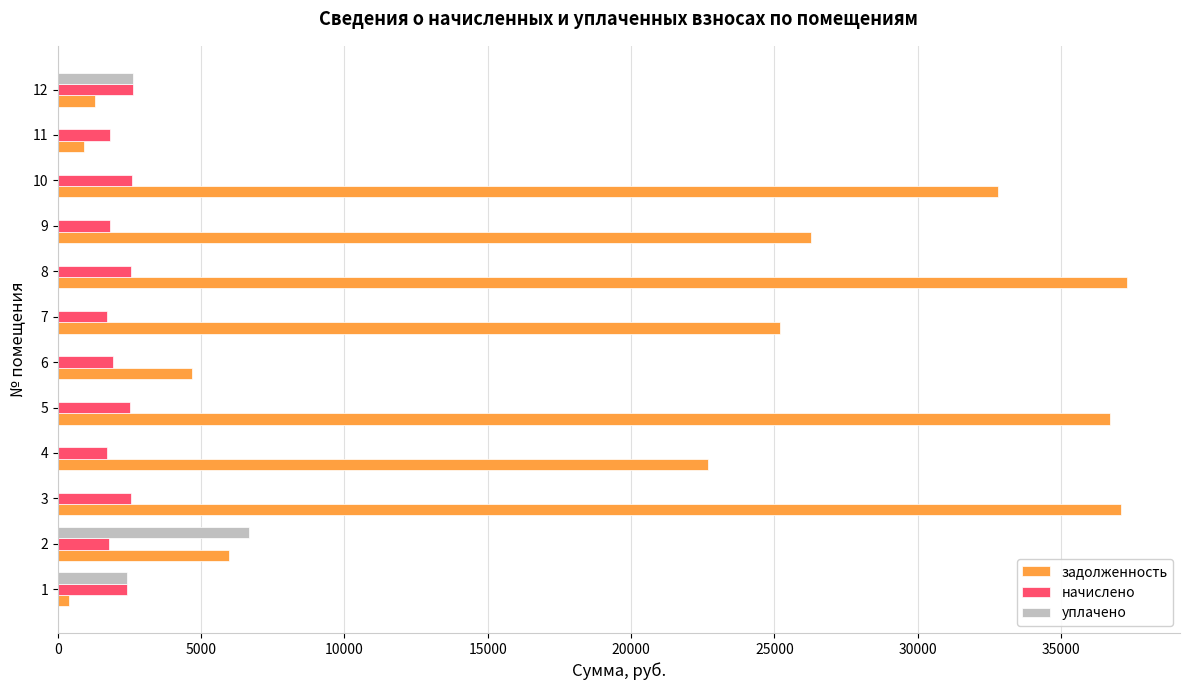

Which series has the largest total across all categories?

задолженность